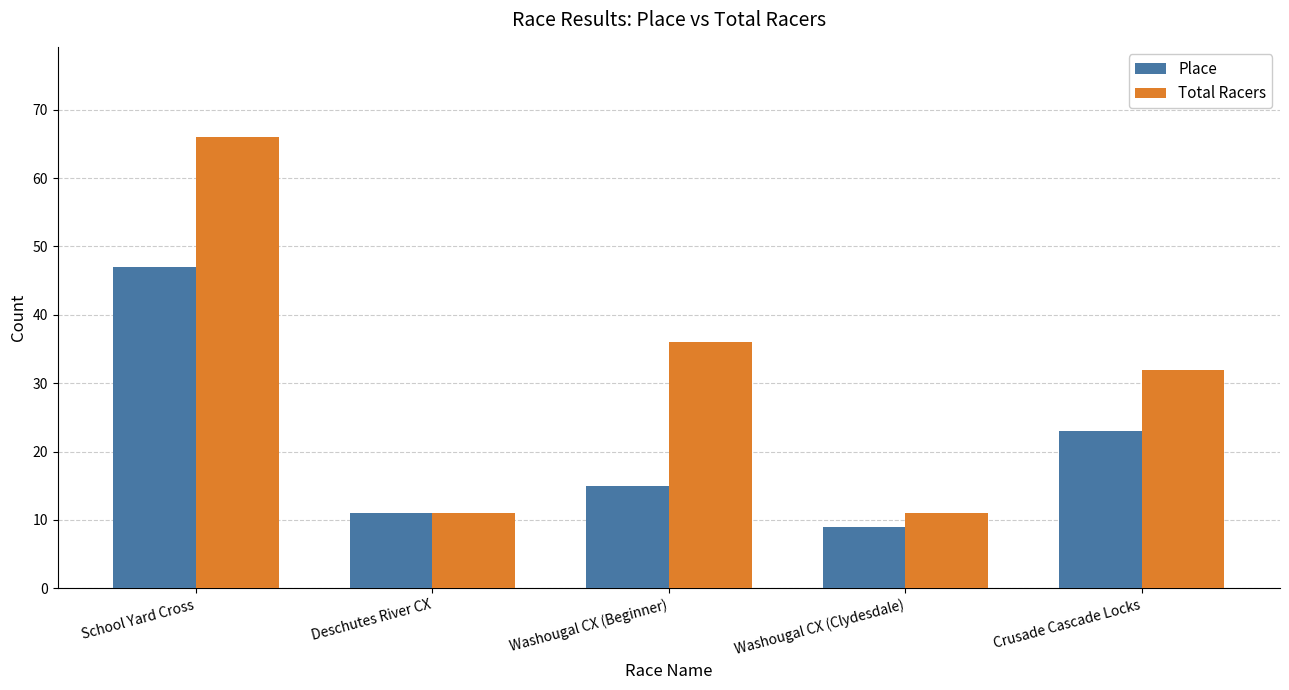

Which series has the largest total across all categories?

Total Racers